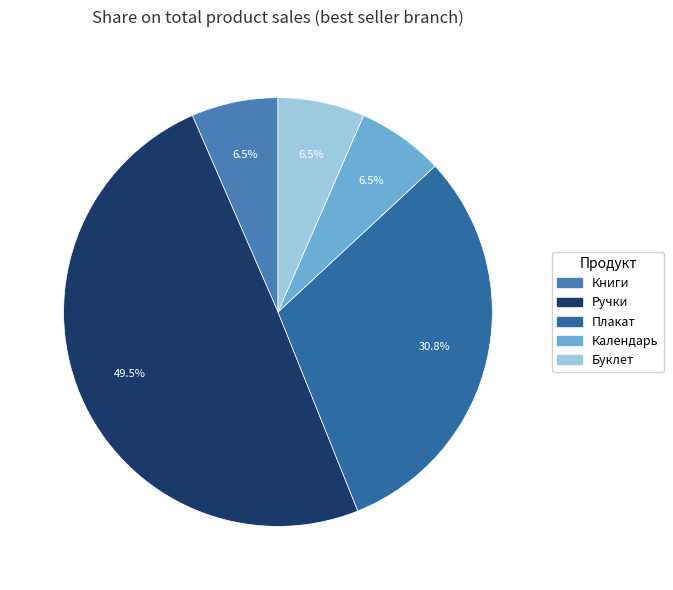

Which category has the biggest portion of the pie?

Ручки